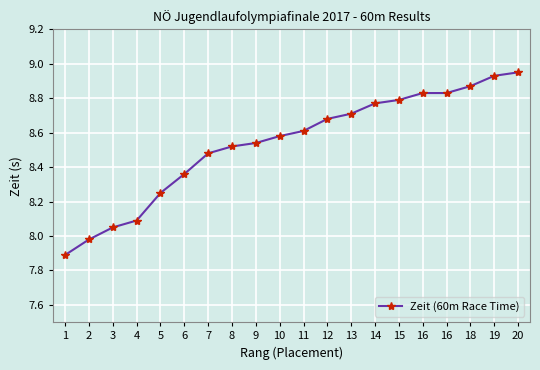

Which has a higher value, 19 or 10?

19